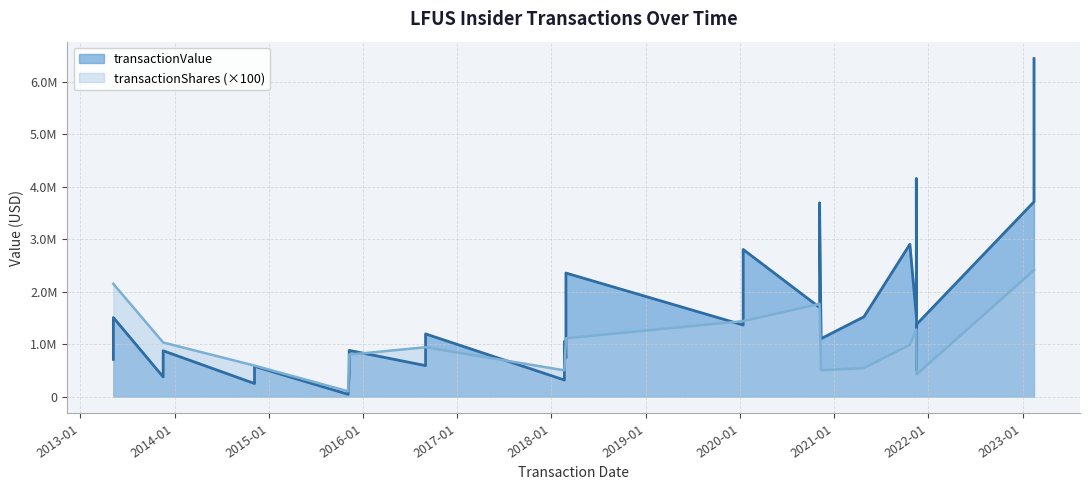

The value of transactionValue at 2015-11-09 is 655032. True or false?

False